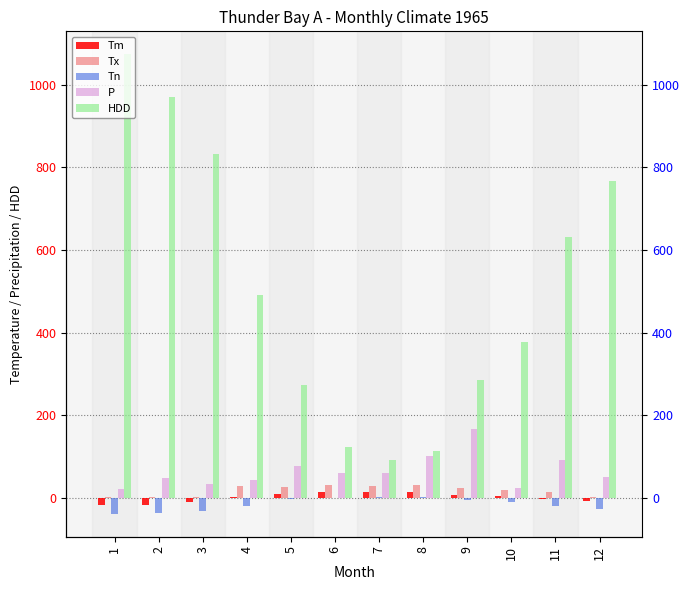

Which series changed the most between 2 and 7?

HDD